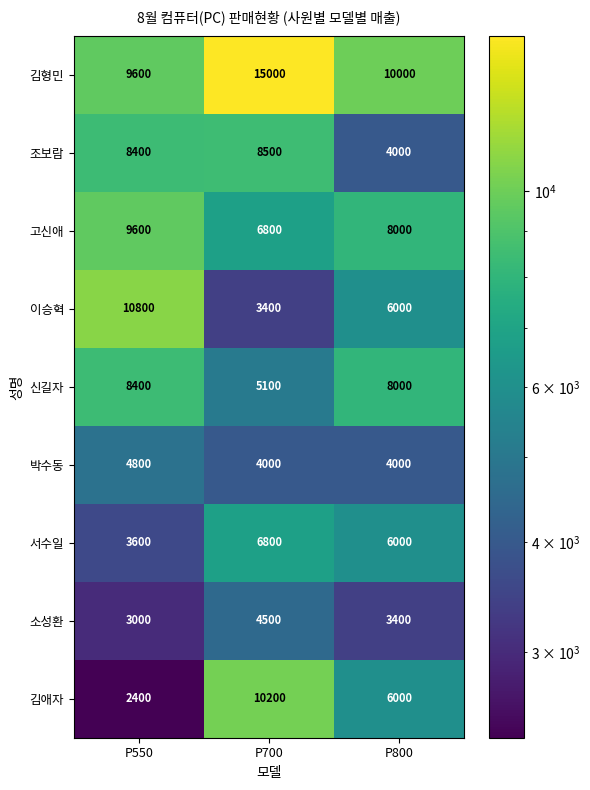

What is the total value across all series at P700?

64300